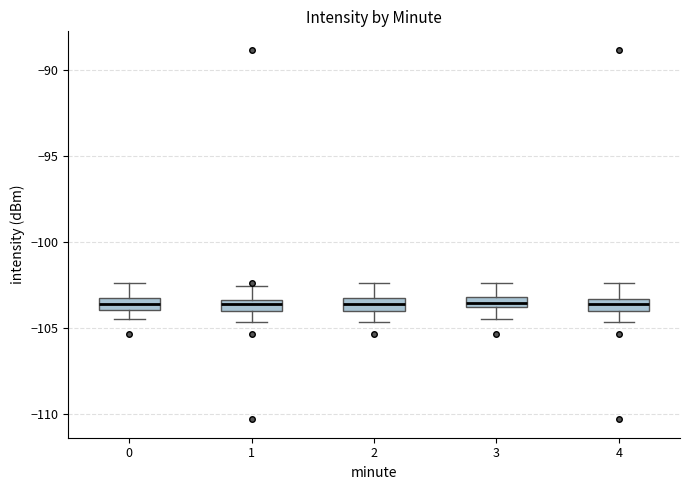

Where does the lower whisker of the box at x = 0 end on the y-axis? The values are not printed on the chart, so give them approximately, as read against the axis.

-104.5